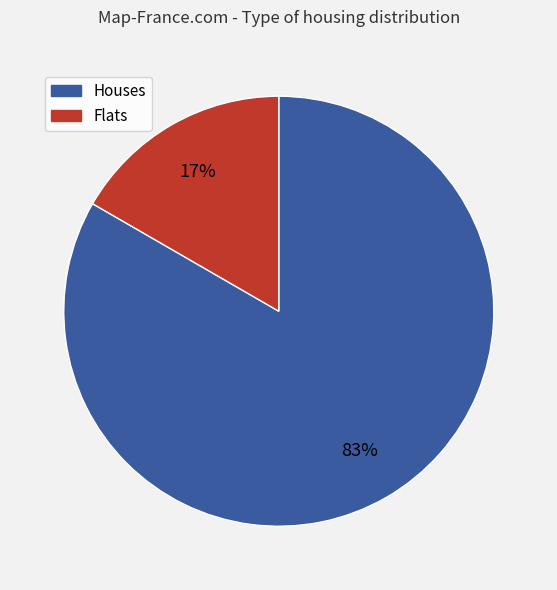

To the nearest percent, what is the average slice percentage?

50%